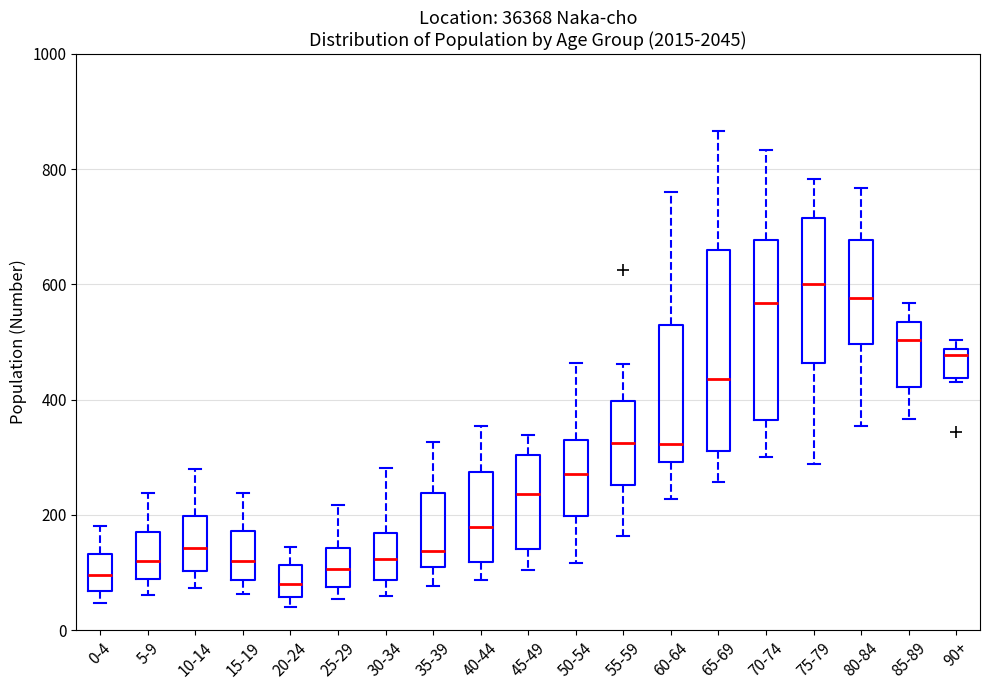

Which box is the tallest, from its lower edge to its upper edge?

65-69